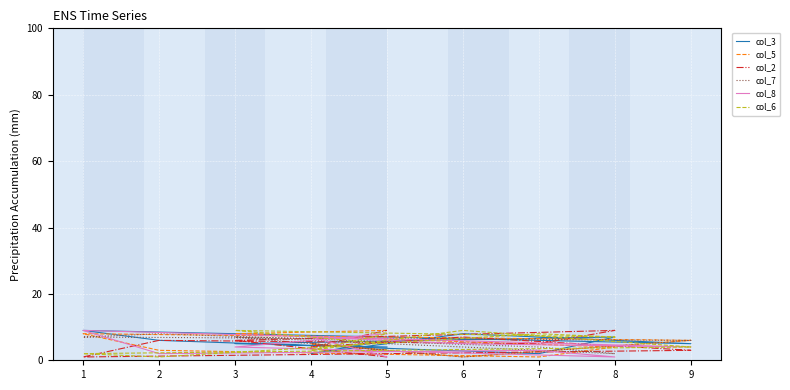

What is the difference between the maximum and minimum values in the col_6 series?

8